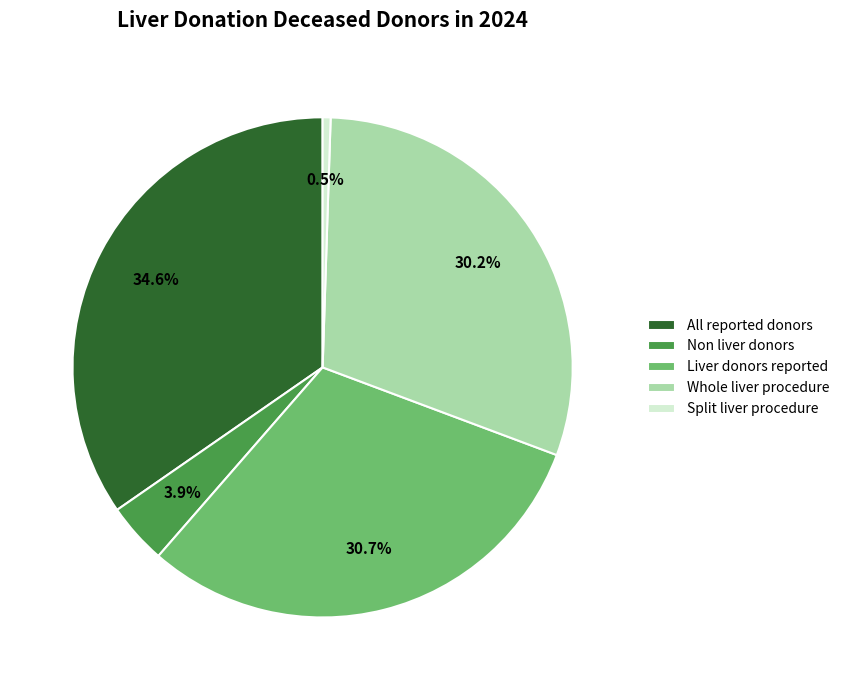

Count the number of slices in the pie.

5